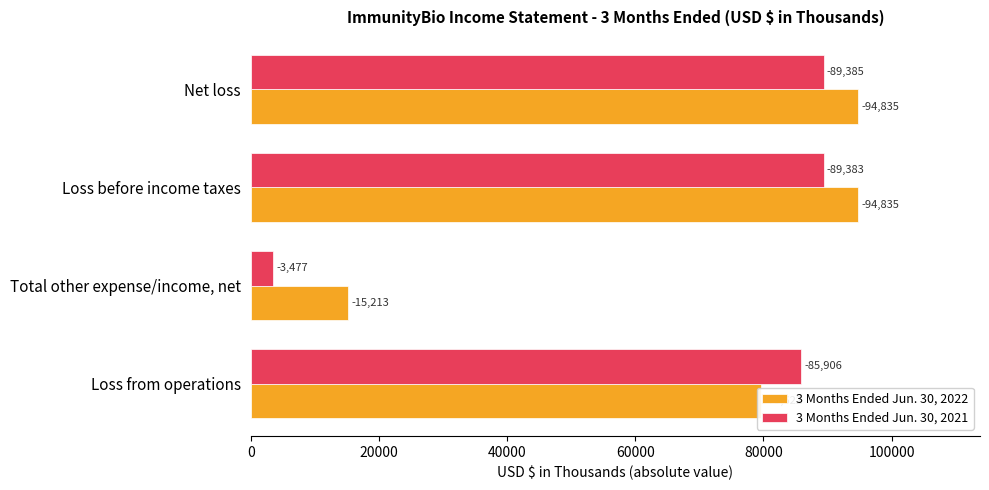

What are all the series names shown in the legend?

3 Months Ended Jun. 30, 2022, 3 Months Ended Jun. 30, 2021